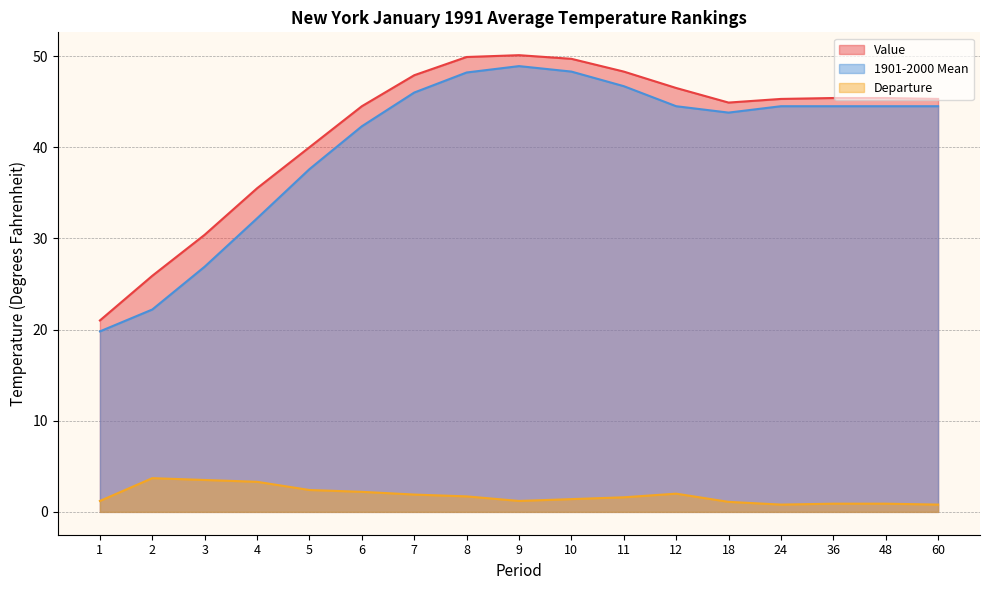

At which label is Departure closest to 2?

12